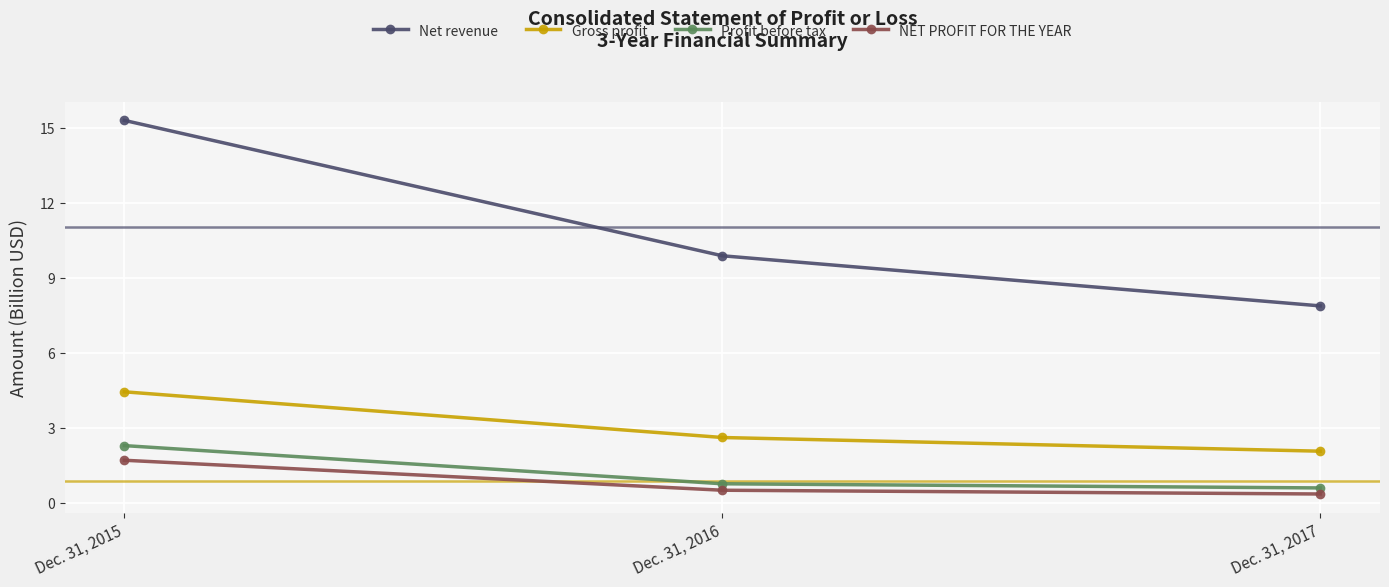

At which label is NET PROFIT FOR THE YEAR closest to 1?

Dec. 31, 2016